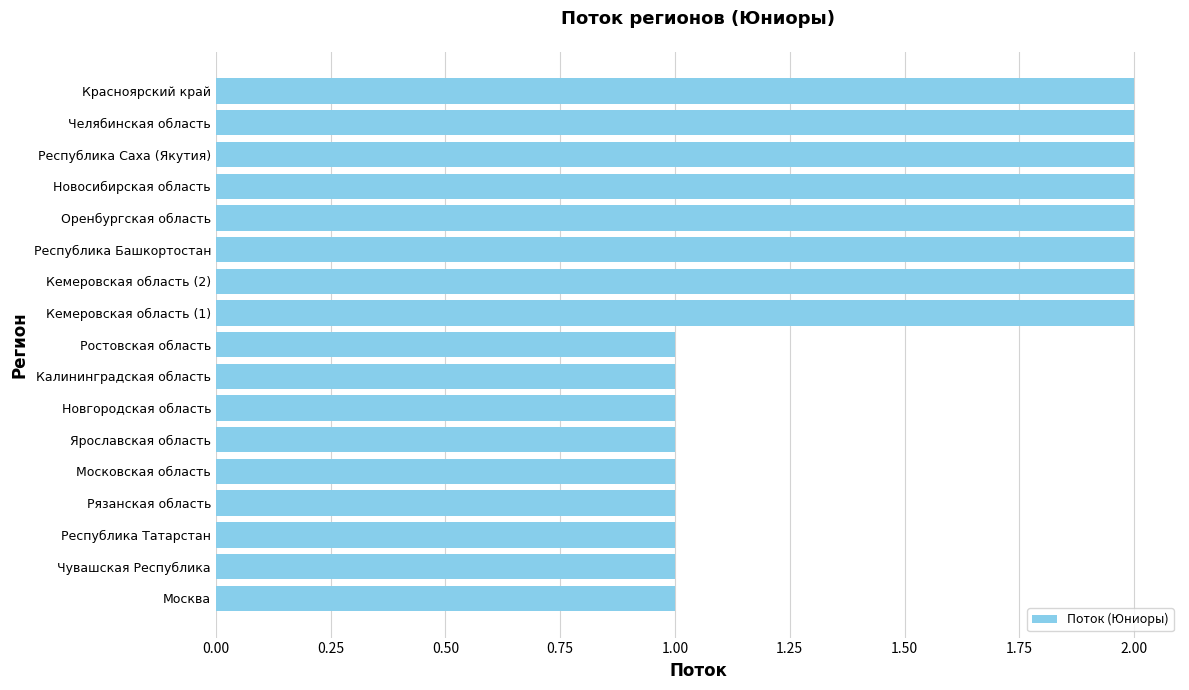

What is the sum of the values at Красноярский край and Москва?

3